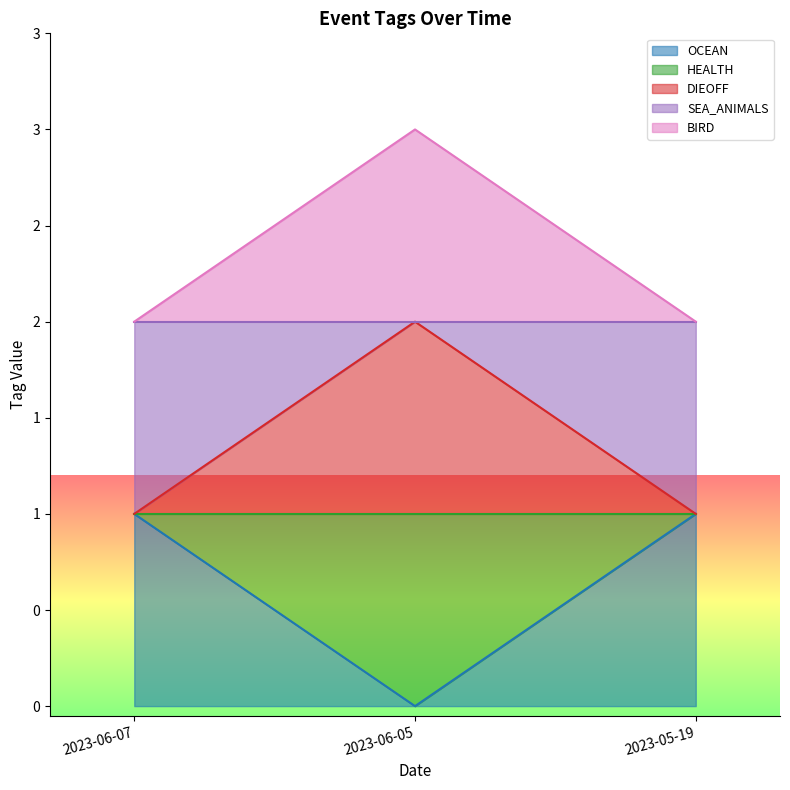

Which category has the lowest value in the DIEOFF series?

2023-06-07